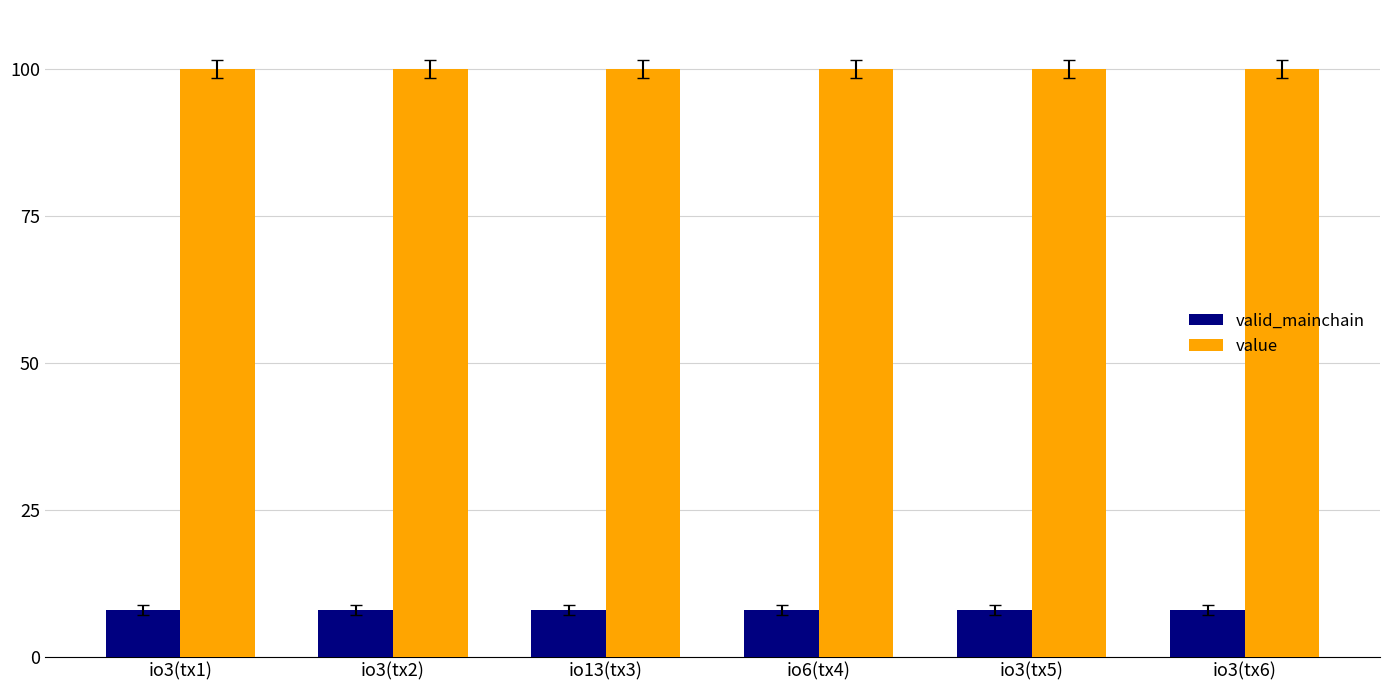

Reading left to right, what are all the values shown in this chart?

valid_mainchain: 8.0	8.0	8.0	8.0	8.0	8.0
value: 100.0	100.0	100.0	100.0	100.0	100.0